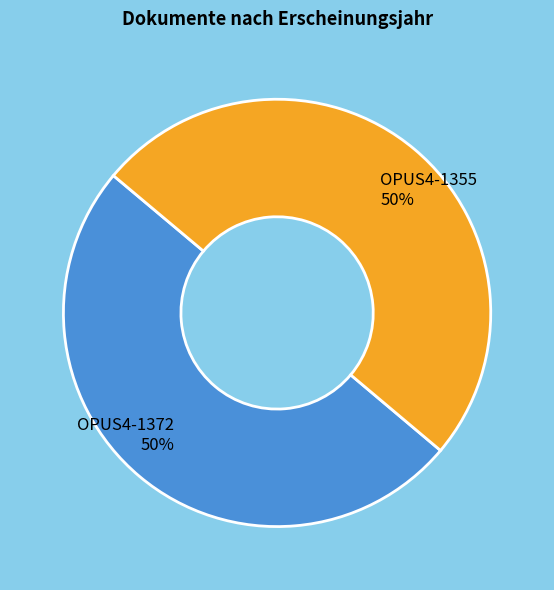

To the nearest percent, what percentage of the pie is OPUS4-1355?

50%